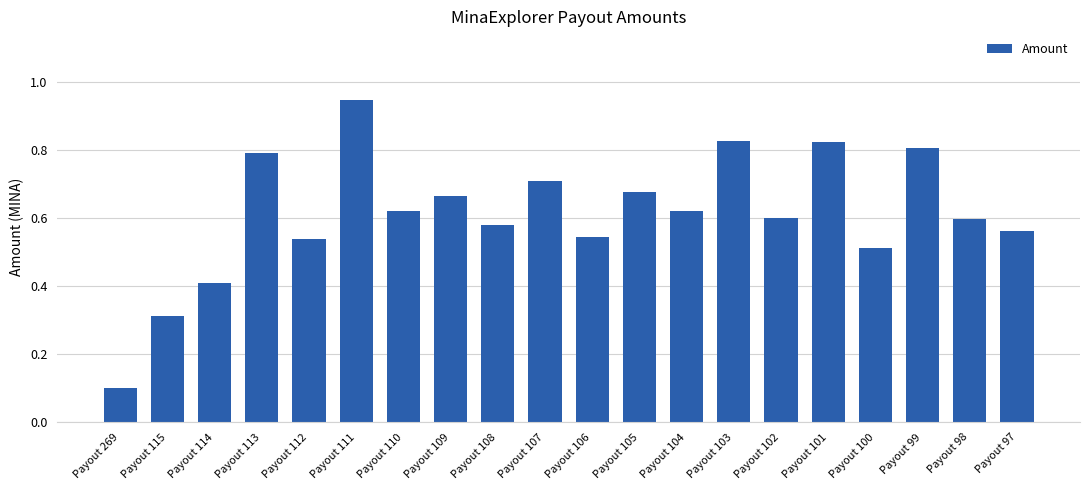

What is the sum of the values at Payout 101 and Payout 104?

1.4